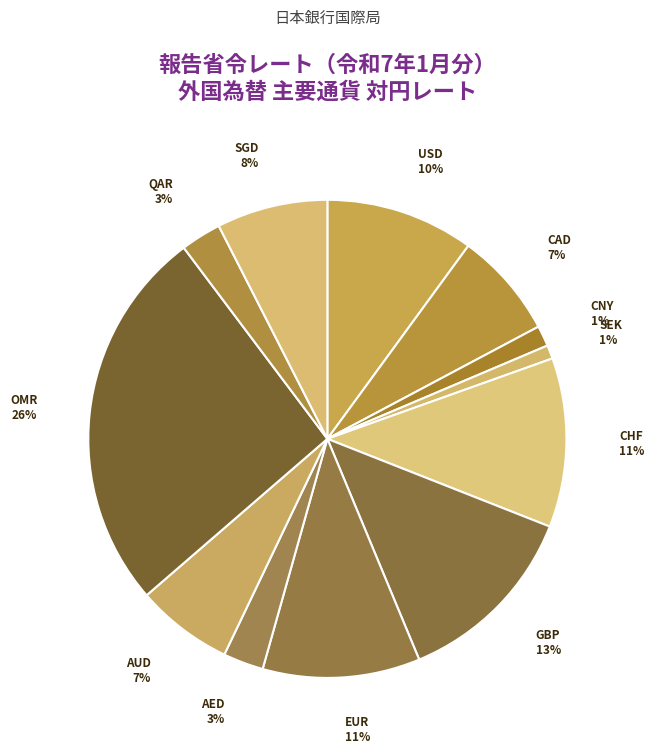

How many segments does this pie chart have?

12